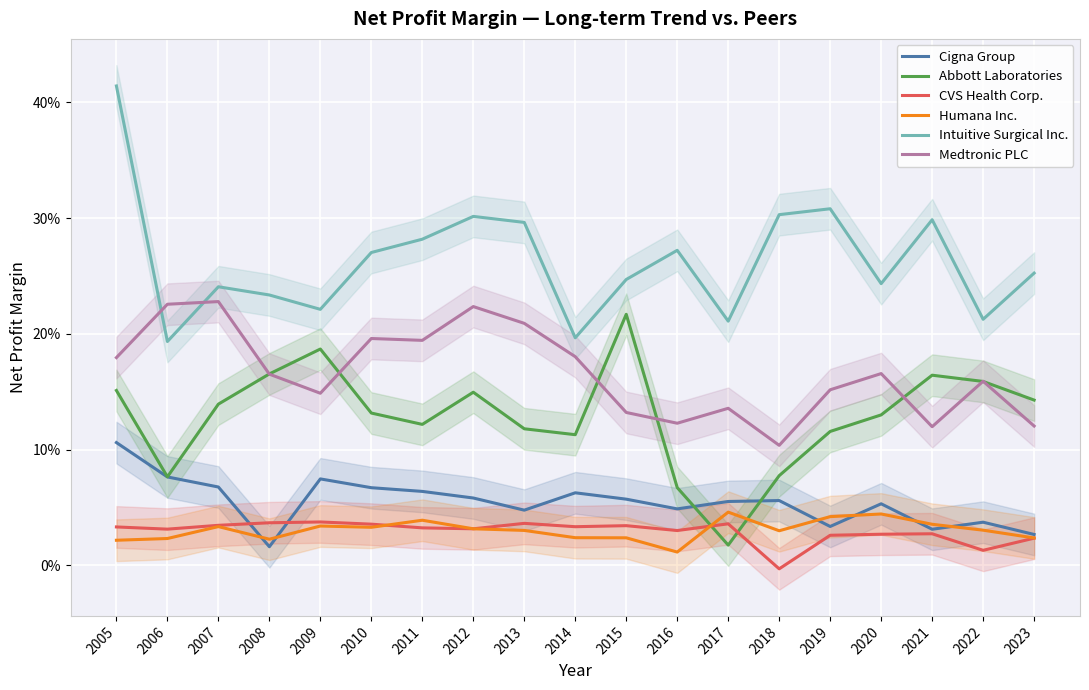

What are all the series names shown in the legend?

Cigna Group, Abbott Laboratories, CVS Health Corp., Humana Inc., Intuitive Surgical Inc., Medtronic PLC